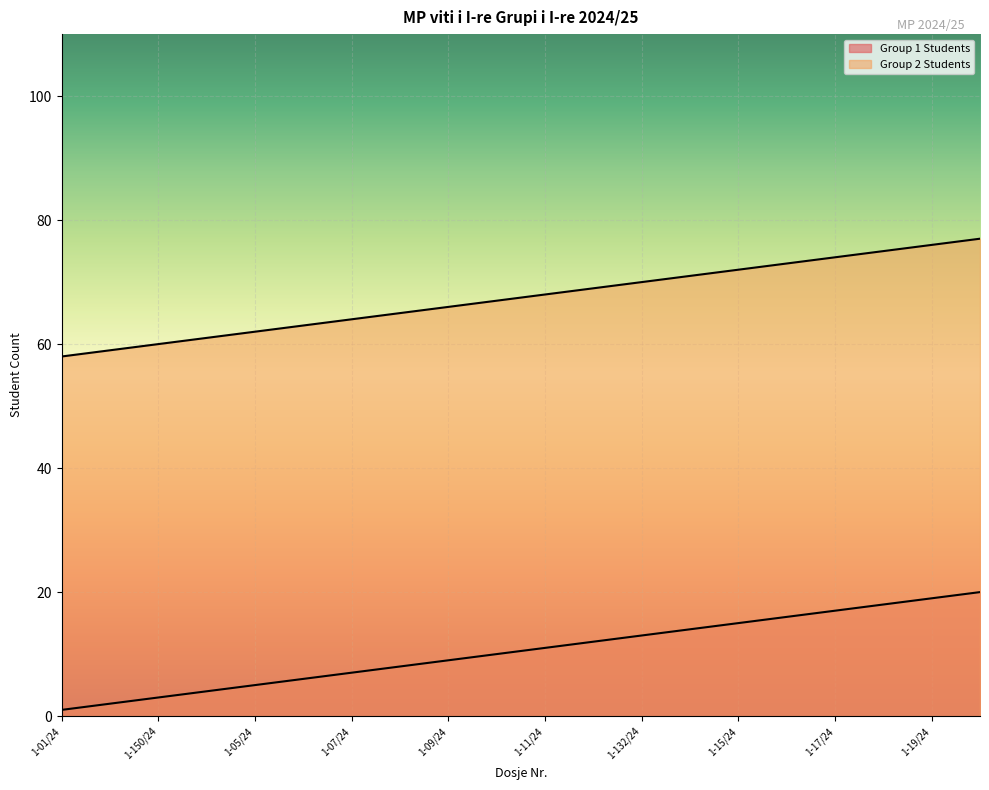

What is the spread (max minus min) of values at 1-18/24?

57